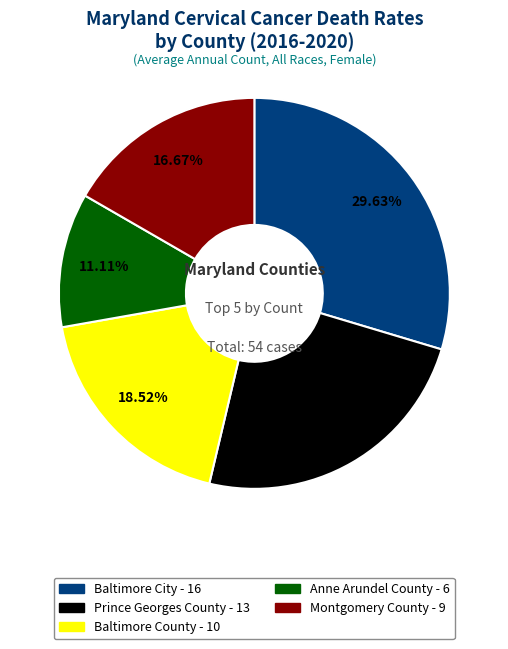

Between Montgomery County and Baltimore County, which is larger?

Baltimore County